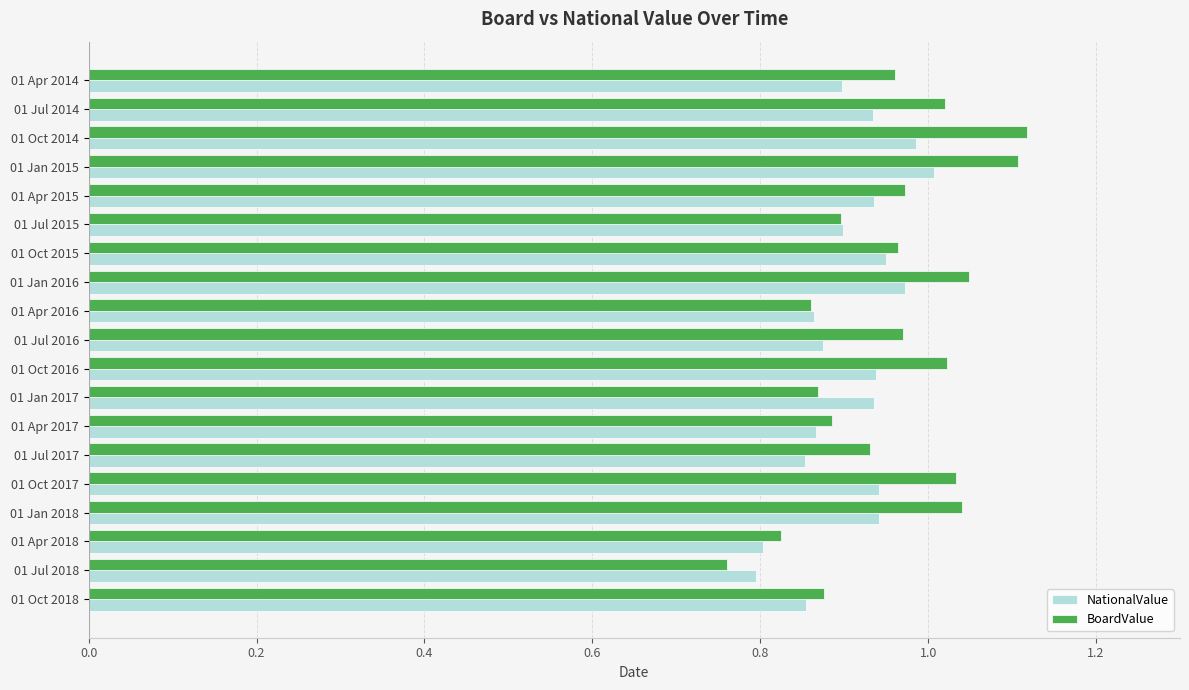

List the series in order of their peak value, lowest first.

NationalValue, BoardValue